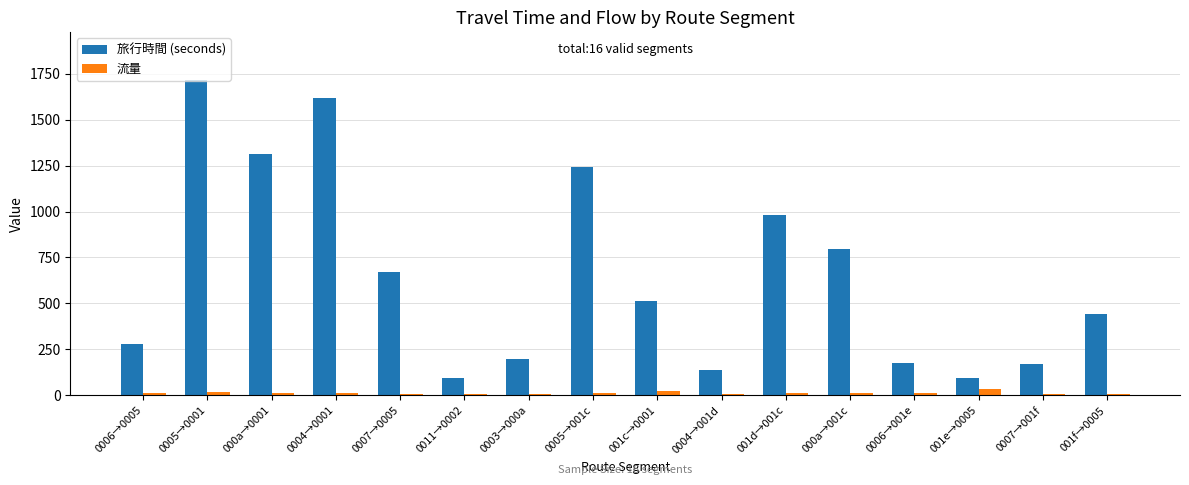

At which label does 旅行時間 (seconds) first exceed 514?

0005→0001